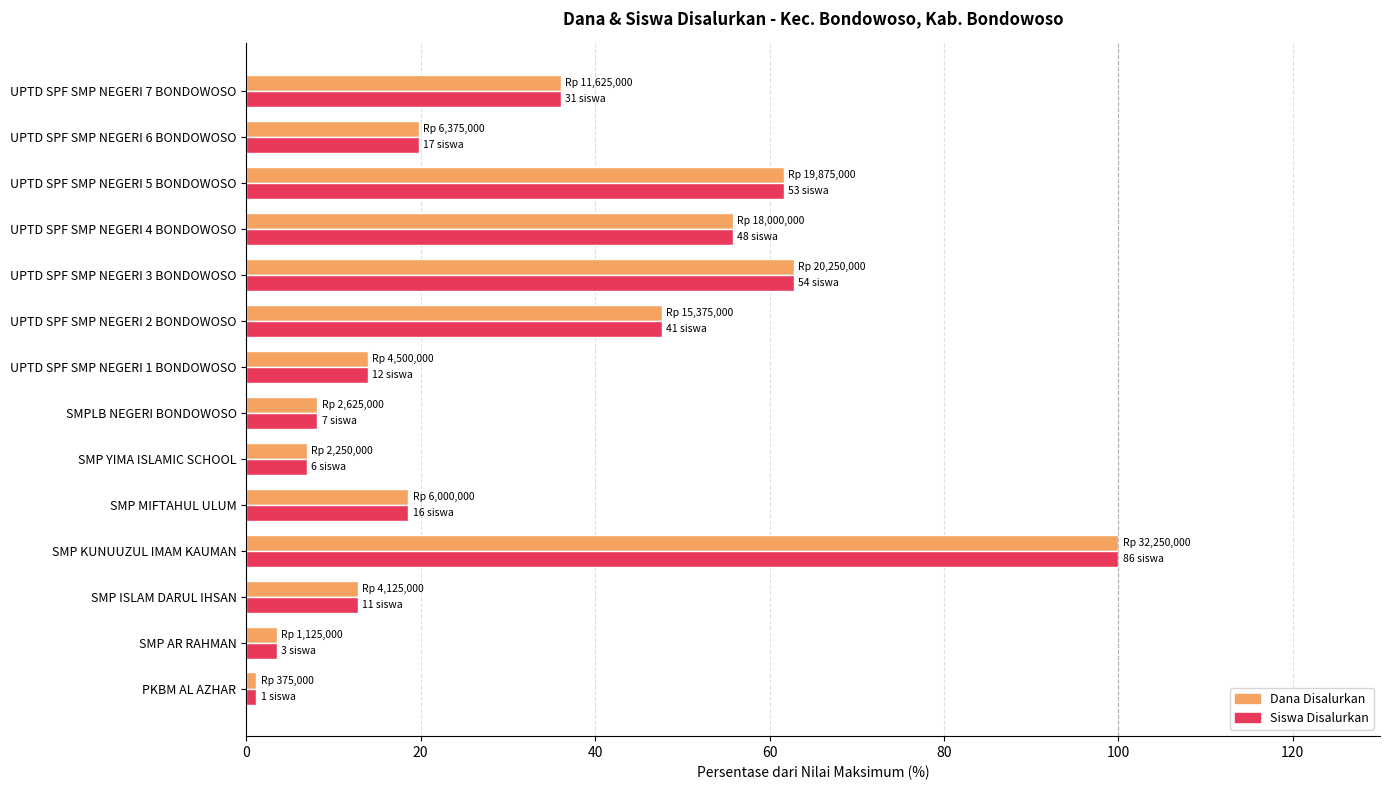

What is the approximate value of Dana Disalurkan at SMPLB NEGERI BONDOWOSO?

8.1